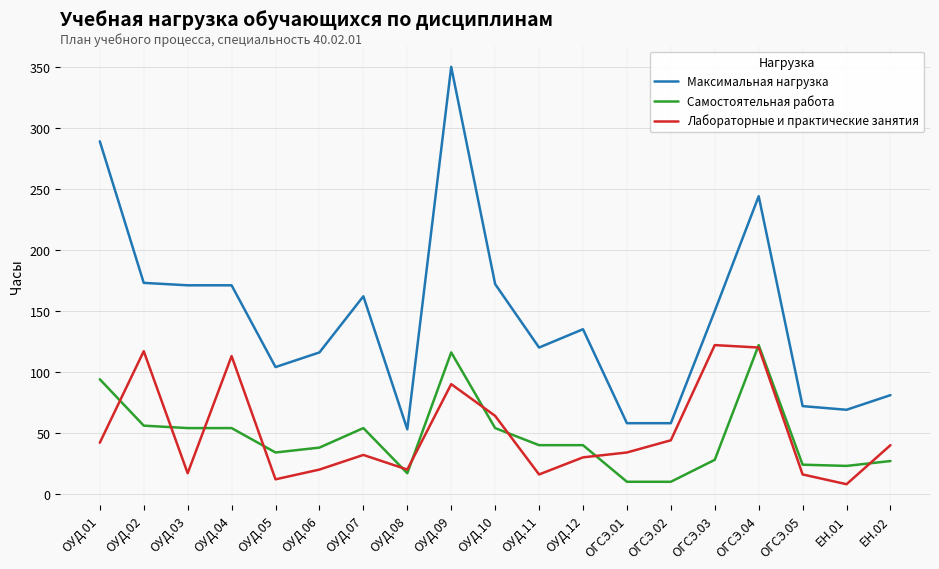

Which series has the largest total across all categories?

Максимальная нагрузка